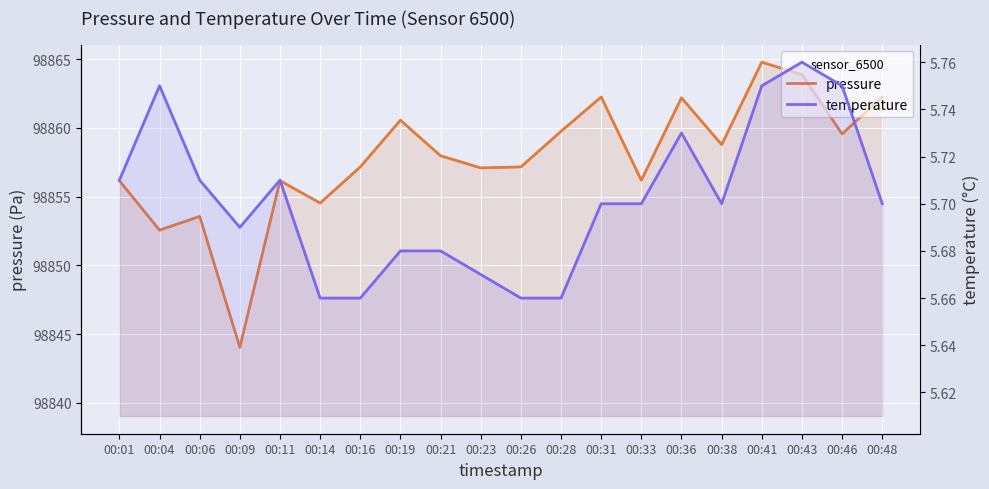

List the labels in order of temperature value, largest first.

00:43, 00:04, 00:41, 00:46, 00:36, 00:01, 00:06, 00:11, 00:31, 00:33, 00:38, 00:48, 00:09, 00:19, 00:21, 00:23, 00:14, 00:16, 00:26, 00:28